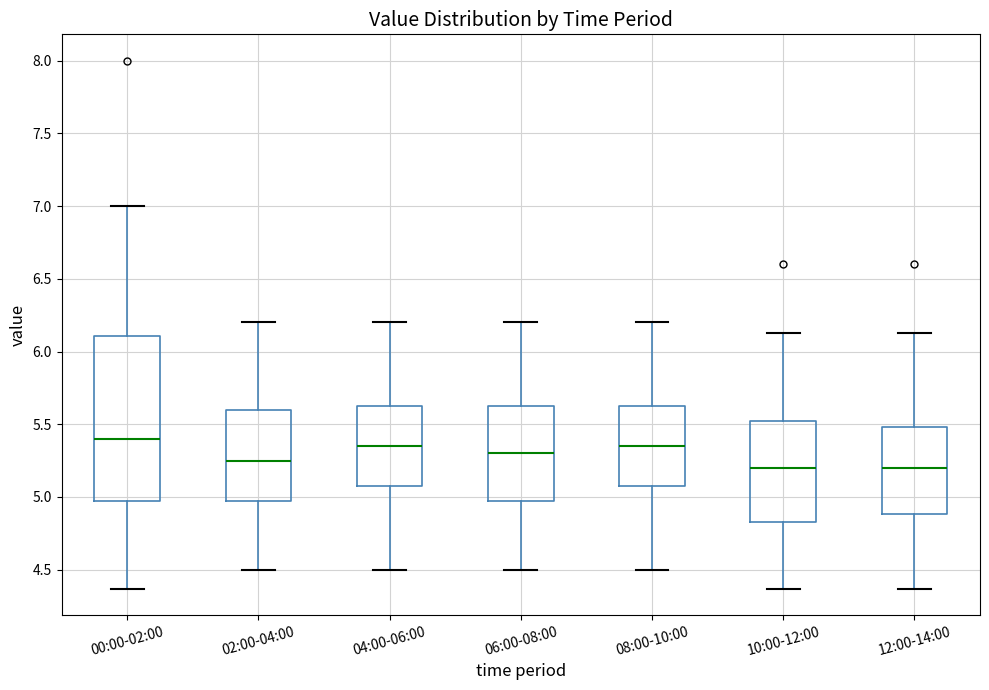

Where does the upper whisker of the box for 06:00-08:00 end on the y-axis? The values are not printed on the chart, so give them approximately, as read against the axis.

6.20